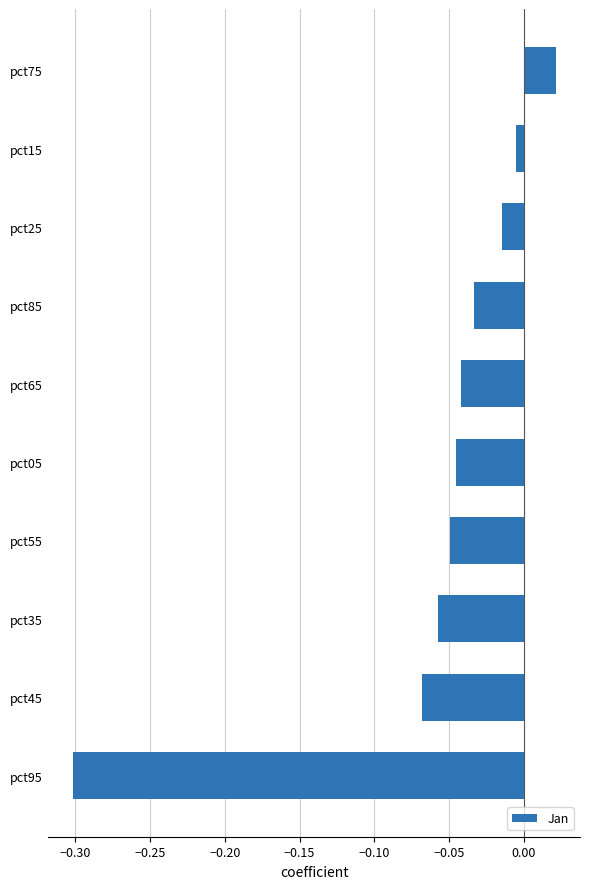

At which category does the chart reach its peak across all series?

pct75